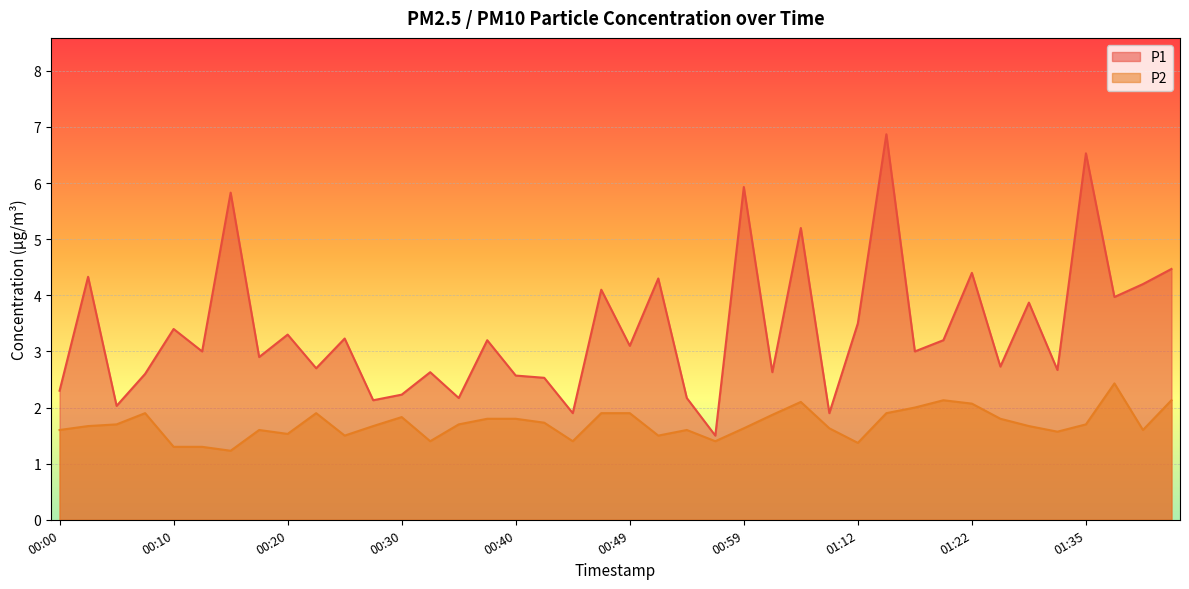

How many lines are shown in the chart?

2